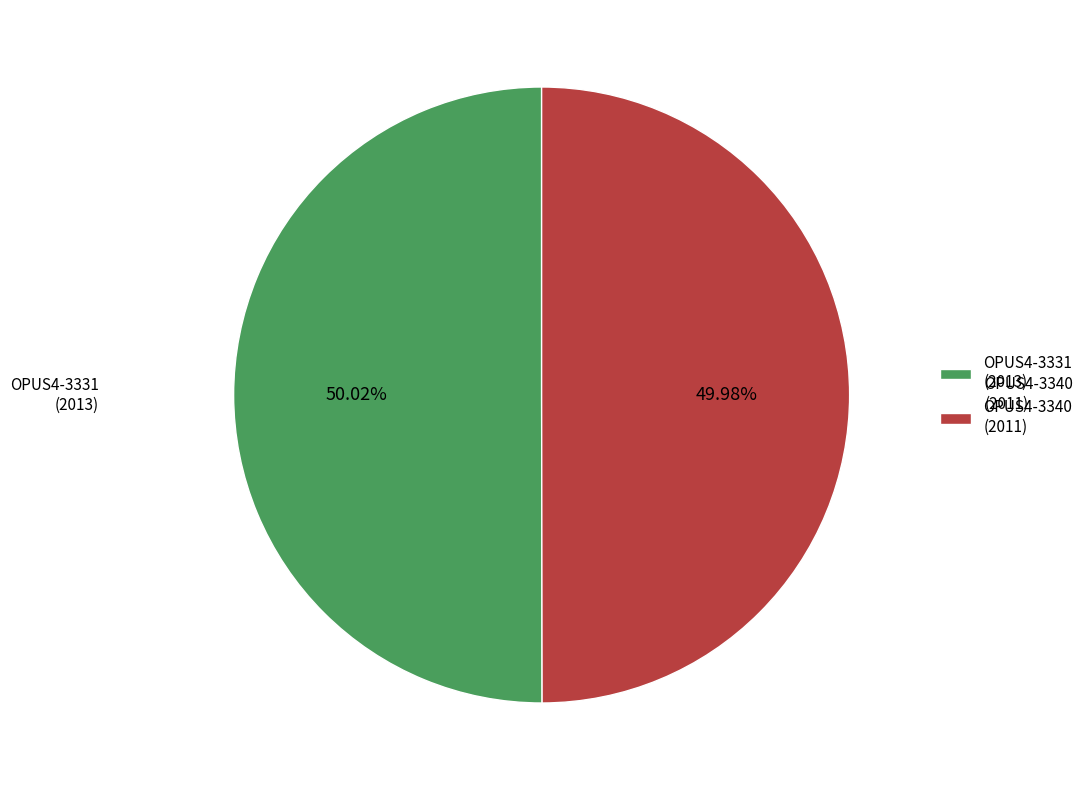

Is there a majority slice in this chart?

Yes